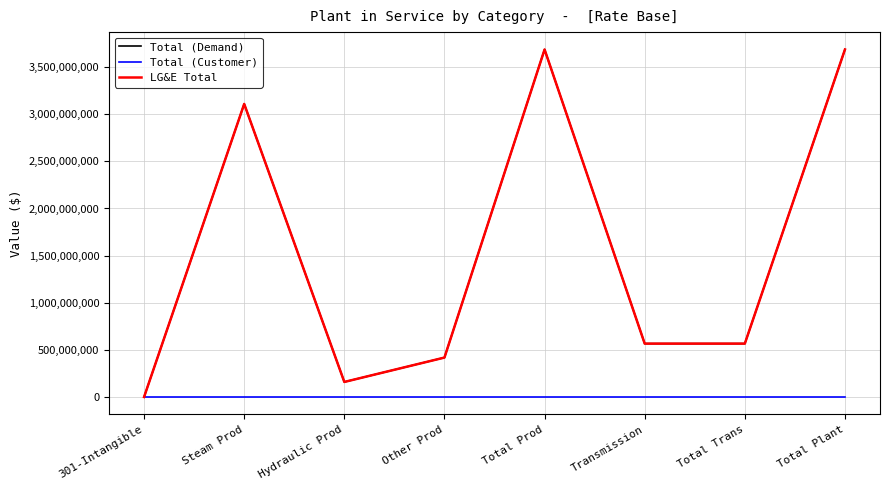

What is the average value of the Total (Customer) series?

41.7